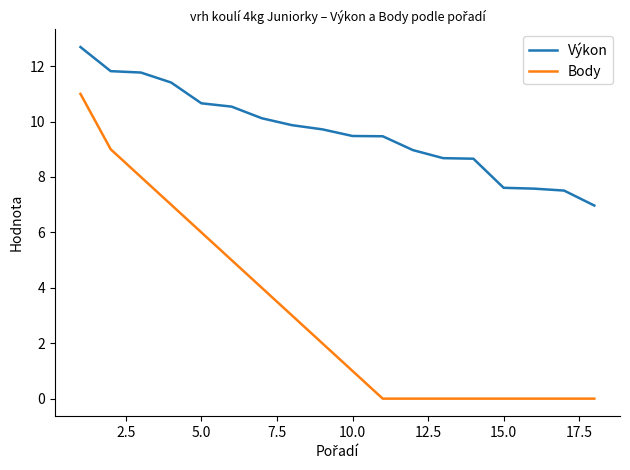

True or false: Výkon and Body intersect in this chart.

False